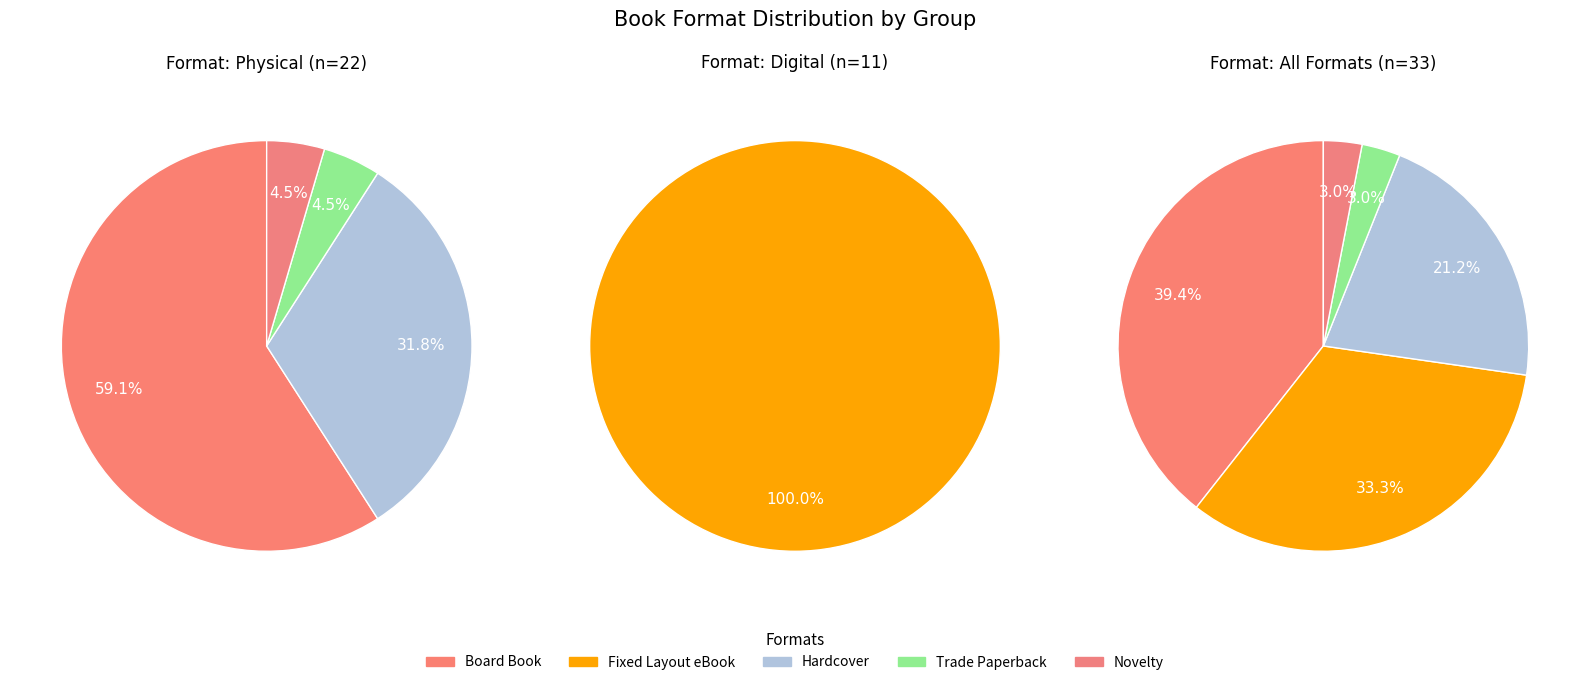

Which slice is the largest?

Board Book